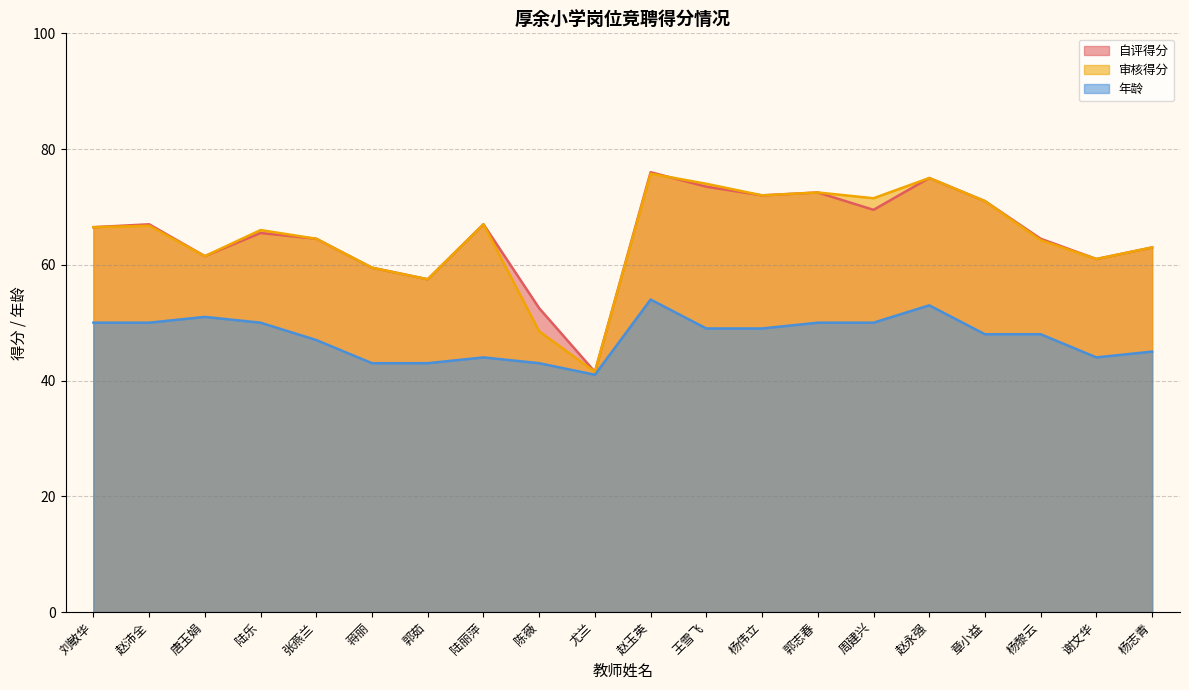

True or false: 自评得分 and 年龄 cross at least once.

False